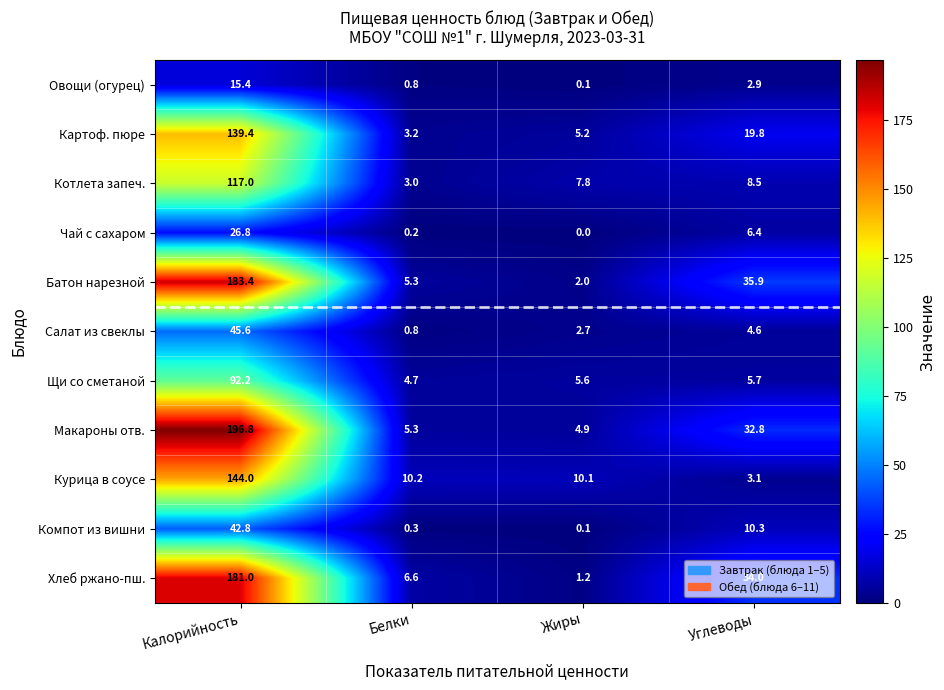

At Калорийность, list the series in order from largest to smallest.

Макароны отв., Батон нарезной, Хлеб ржано-пш., Курица в соусе, Картоф. пюре, Котлета запеч., Щи со сметаной, Салат из свеклы, Компот из вишни, Чай с сахаром, Овощи (огурец)